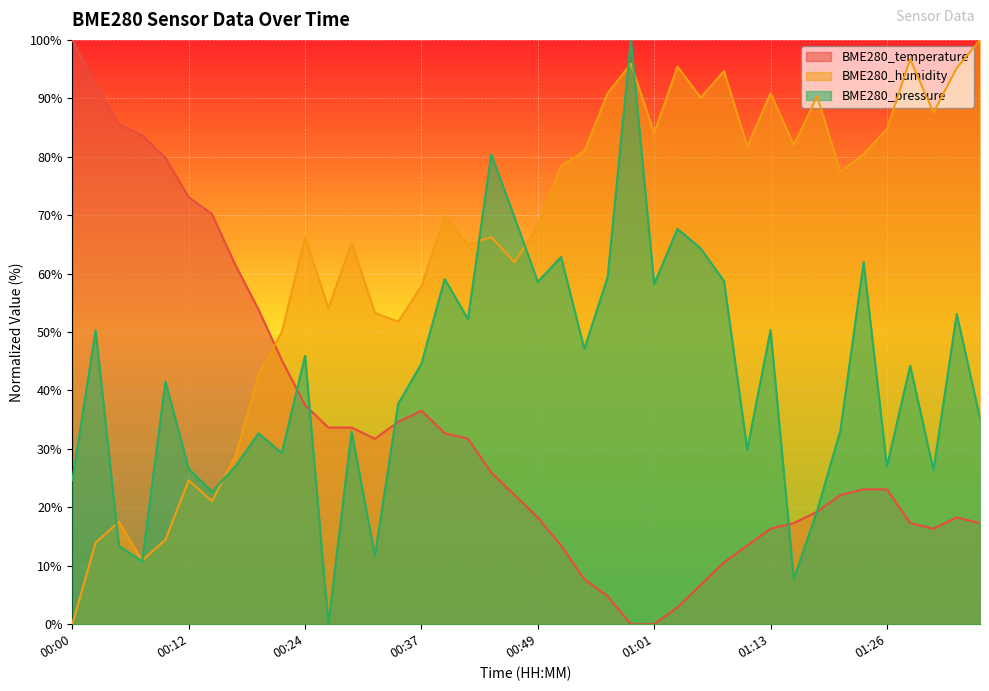

List the series in order of their overall mean, lowest first.

BME280_temperature, BME280_pressure, BME280_humidity